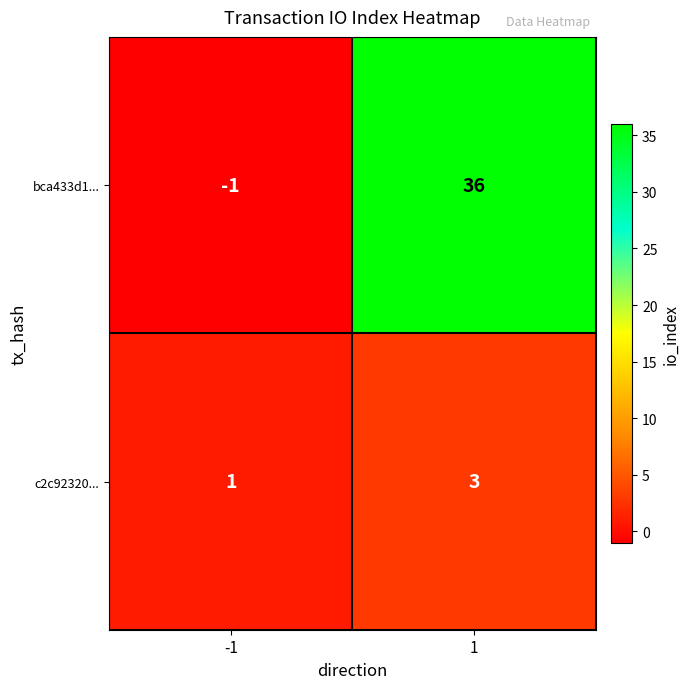

At which category is the sum across all series the highest?

1